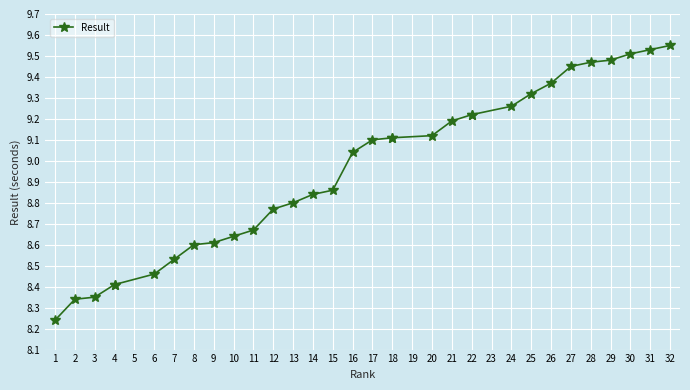

What is the sum of the values at 30 and 32?

19.1